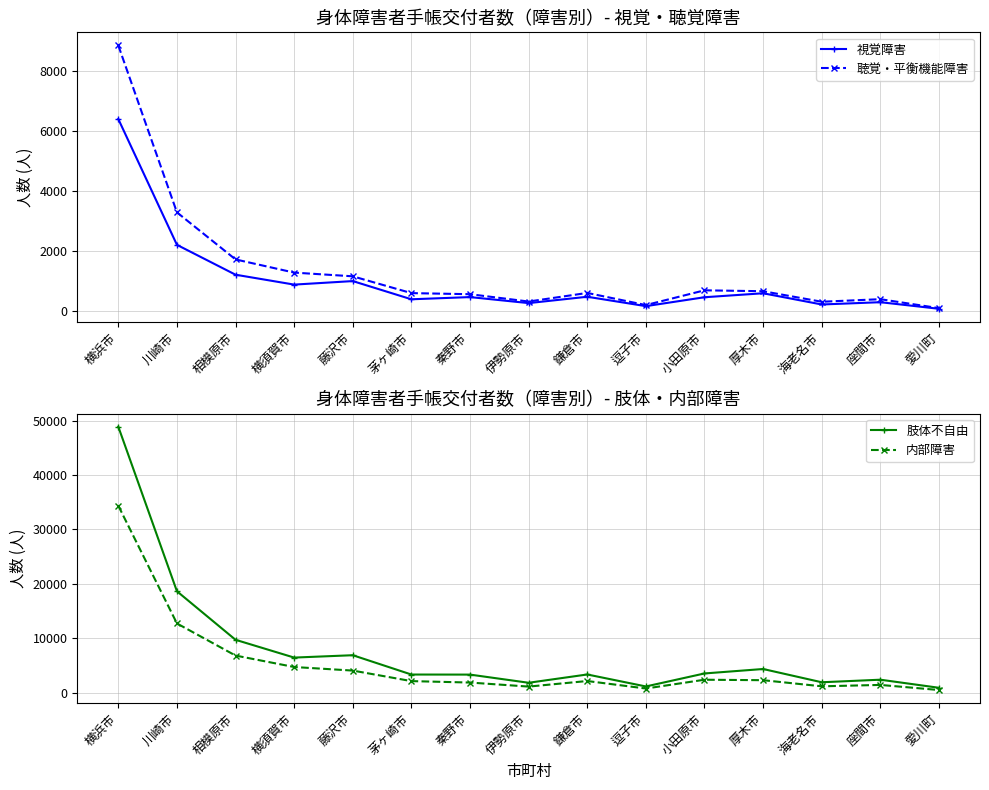

At which category does the chart reach its peak across all series?

横浜市